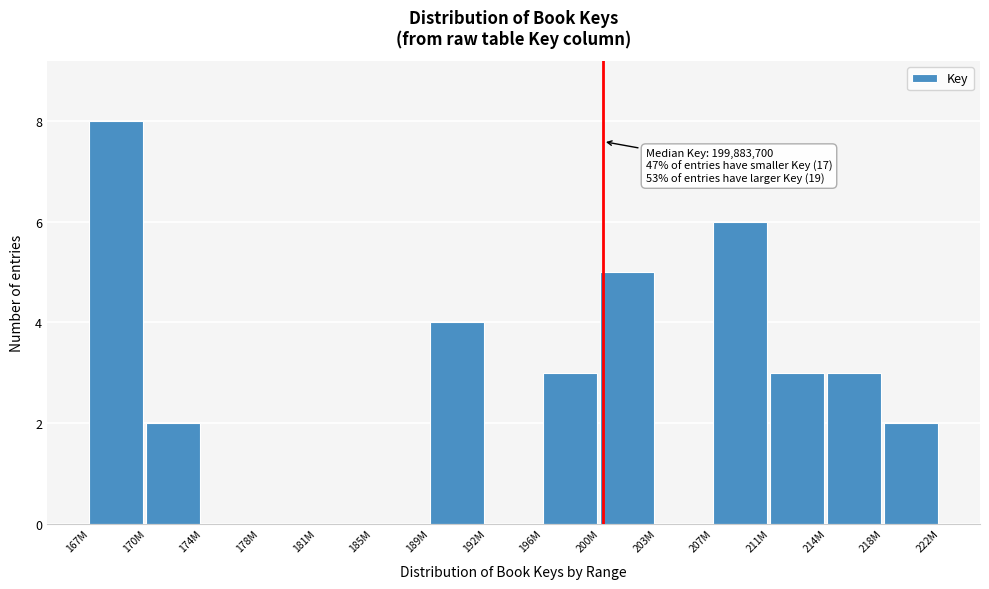

Reading right to left, extract all data points from this chart.

218M=2	214M=3	211M=3	207M=6	203M=0	200M=5	196M=3	192M=0	189M=4	185M=0	181M=0	178M=0	174M=0	170M=2	167M=8